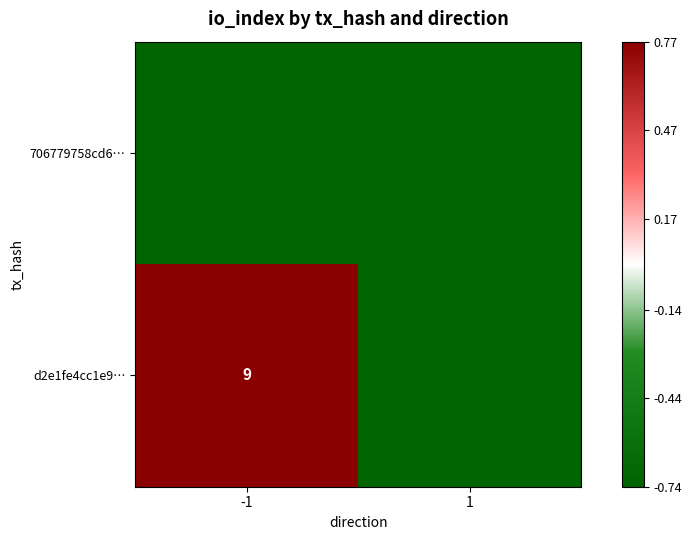

What is the maximum value for 706779758cd6…?

-0.7